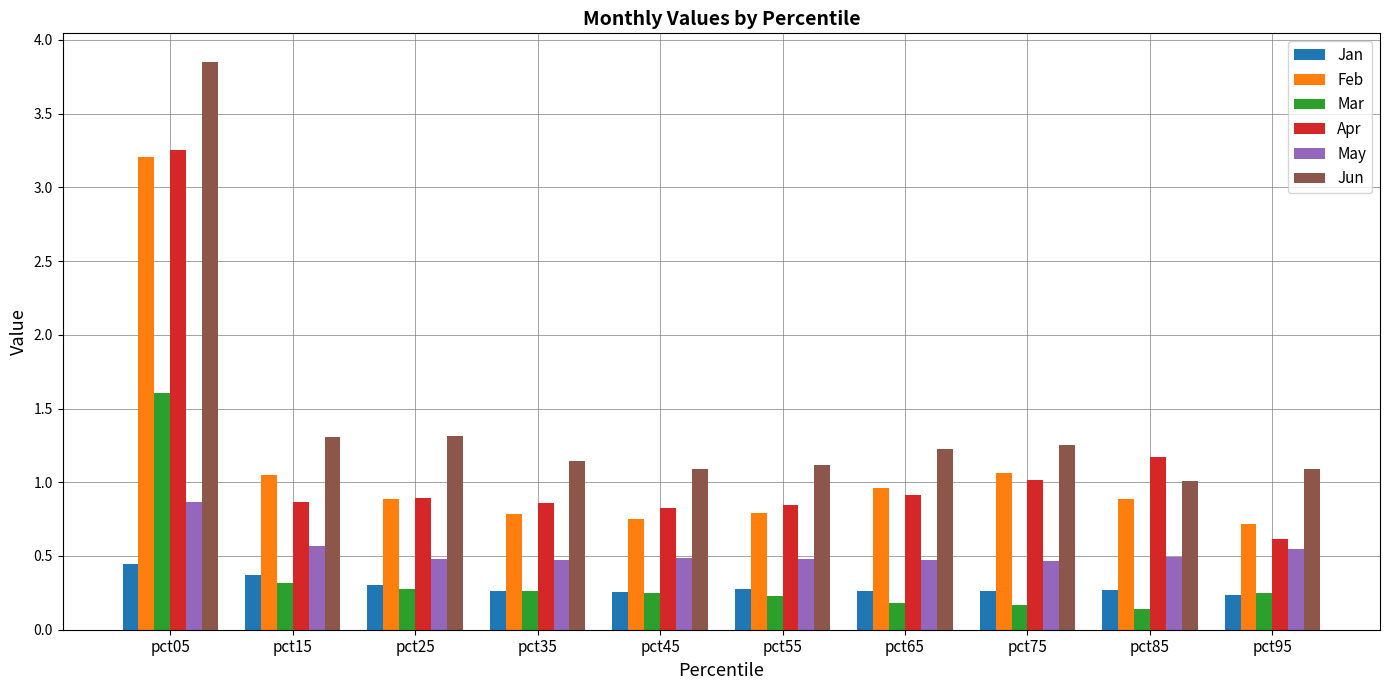

Is it true that Feb equals 0.9 at pct25?

True